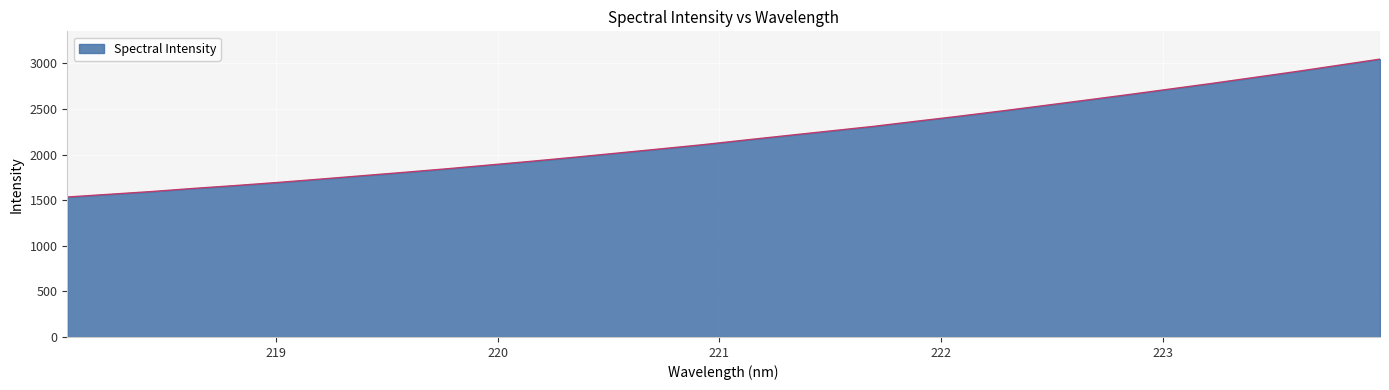

How many lines are shown in the chart?

1